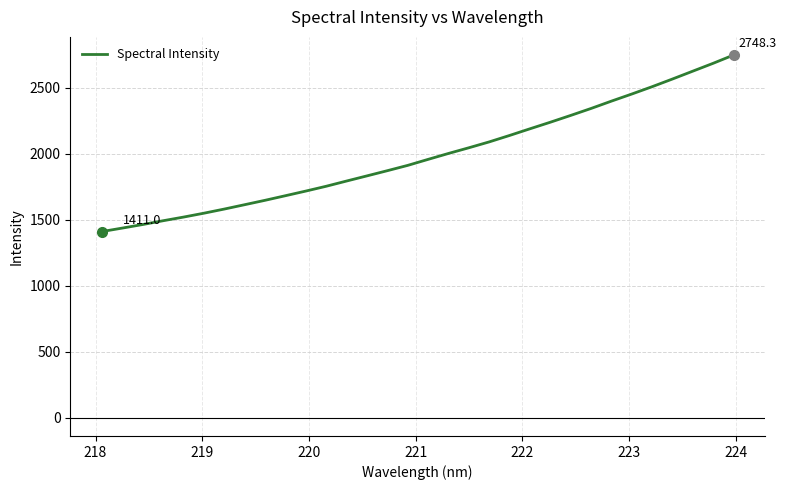

What is the difference between the maximum and minimum values?

1337.3